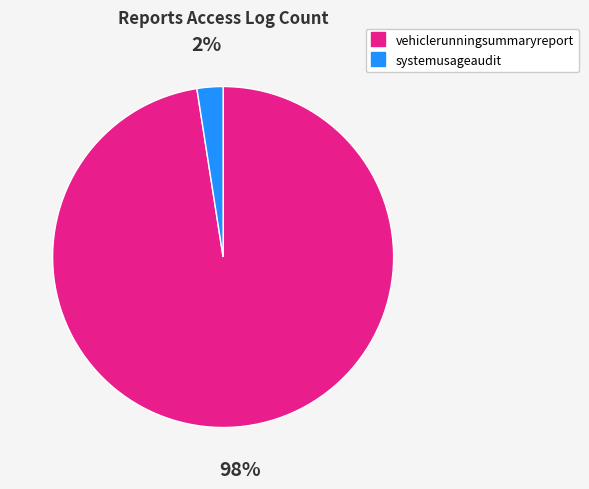

To the nearest percent, what is the average slice percentage?

50%